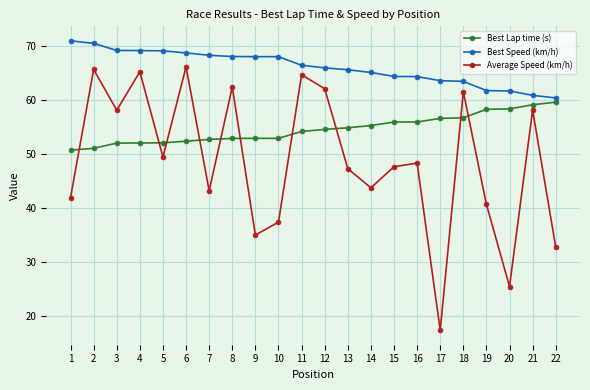

What is the difference between the maximum and minimum values in the Best Speed (km/h) series?

10.6